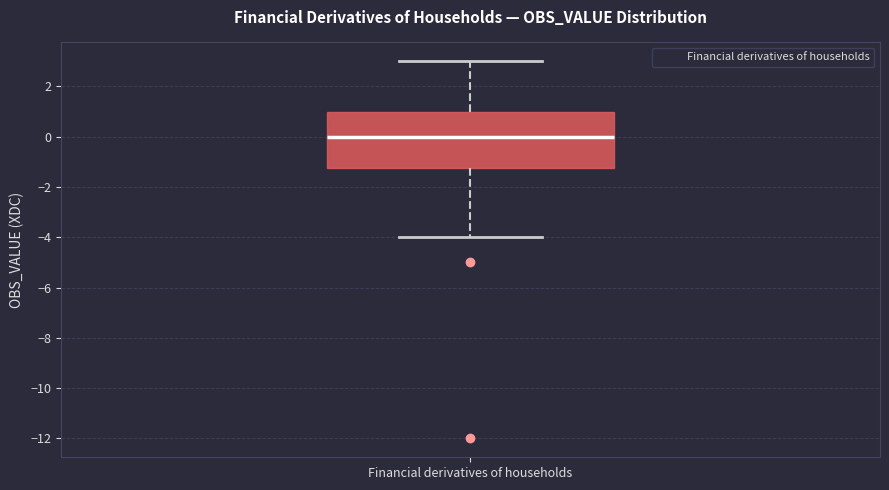

Read this box plot against the y-axis: the position of the median line, the range covered by the box, and the ends of both whiskers. The values are not printed on the chart, so give them approximately, as read against the axis.

median 0.0, box -1.2 to 1.0, whiskers -4.0 to 3.0